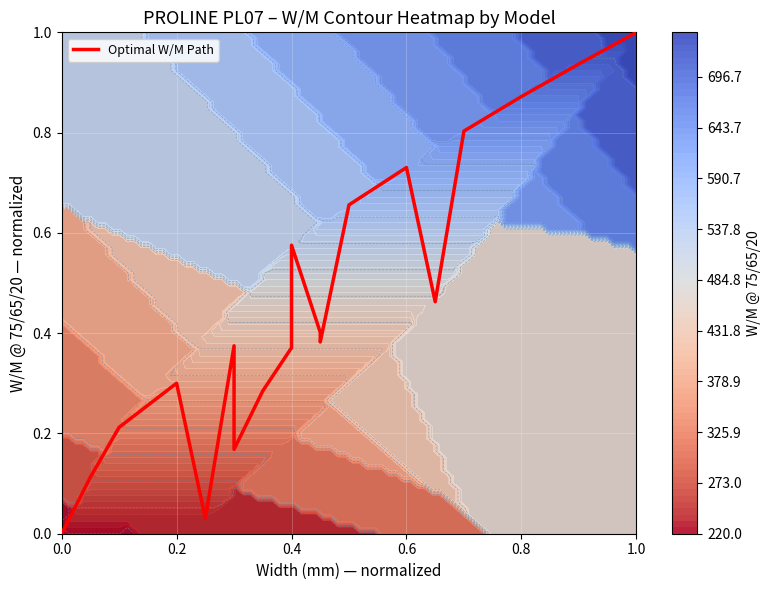

What is the sum of all values?

8.7